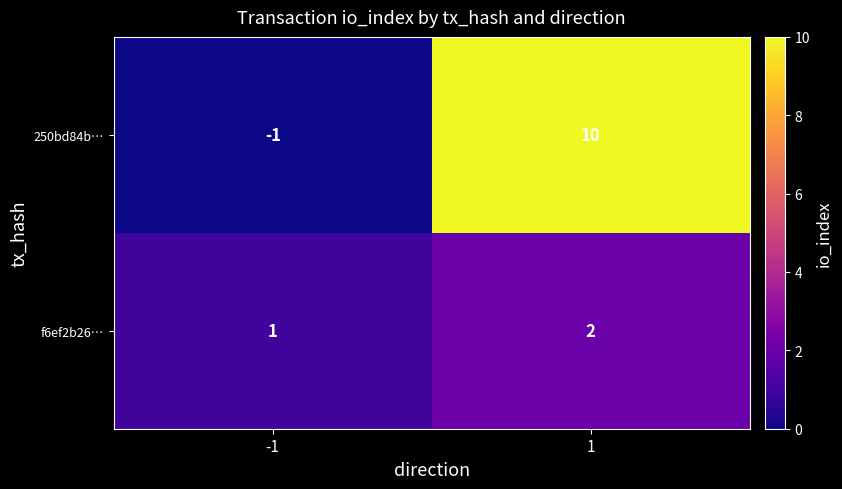

How many values in the f6ef2b26… series are below 2?

1